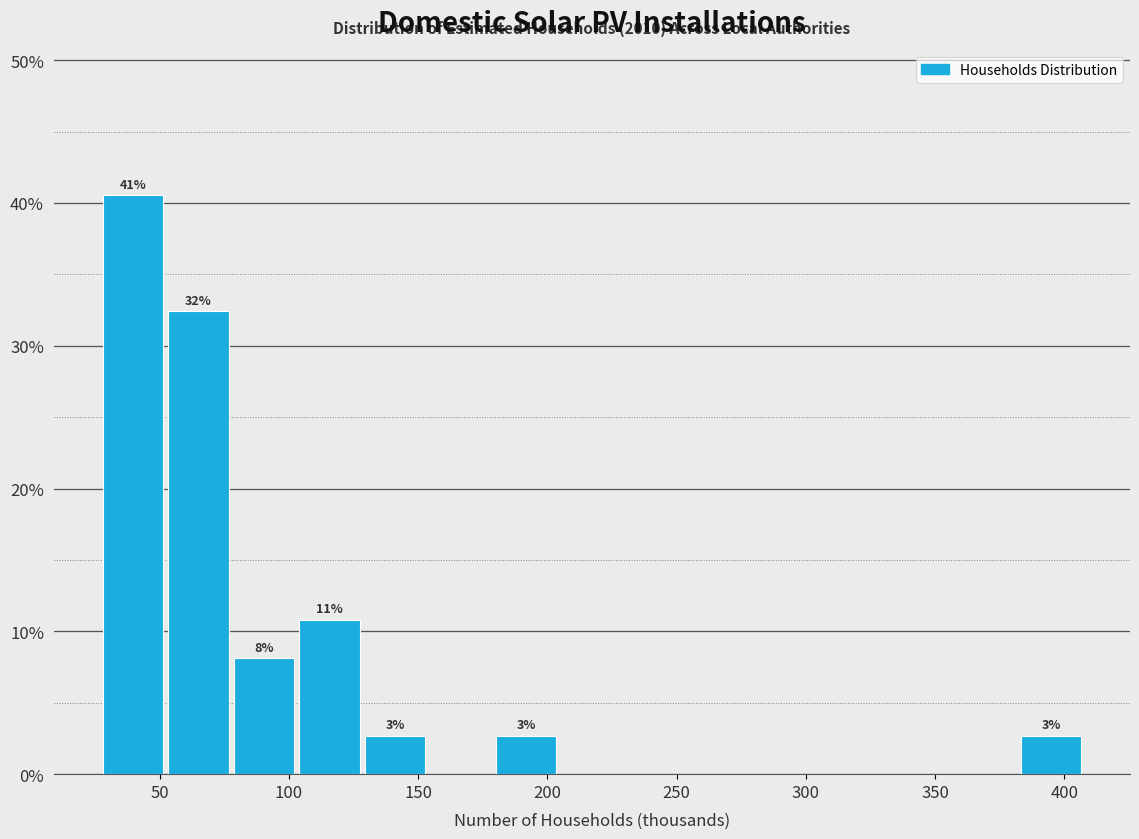

Over which range of the x-axis is the bar tallest?

25 to 50